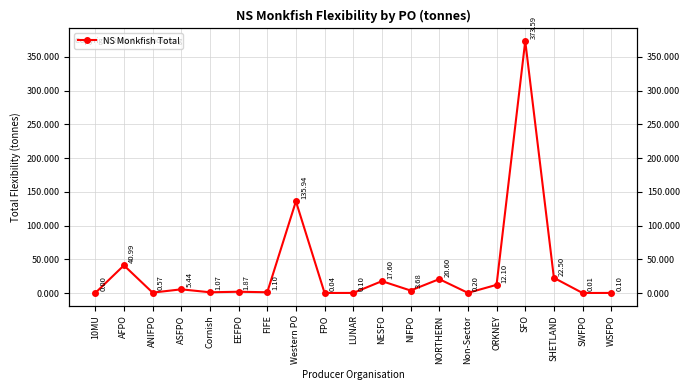

How many series are shown in this chart?

1